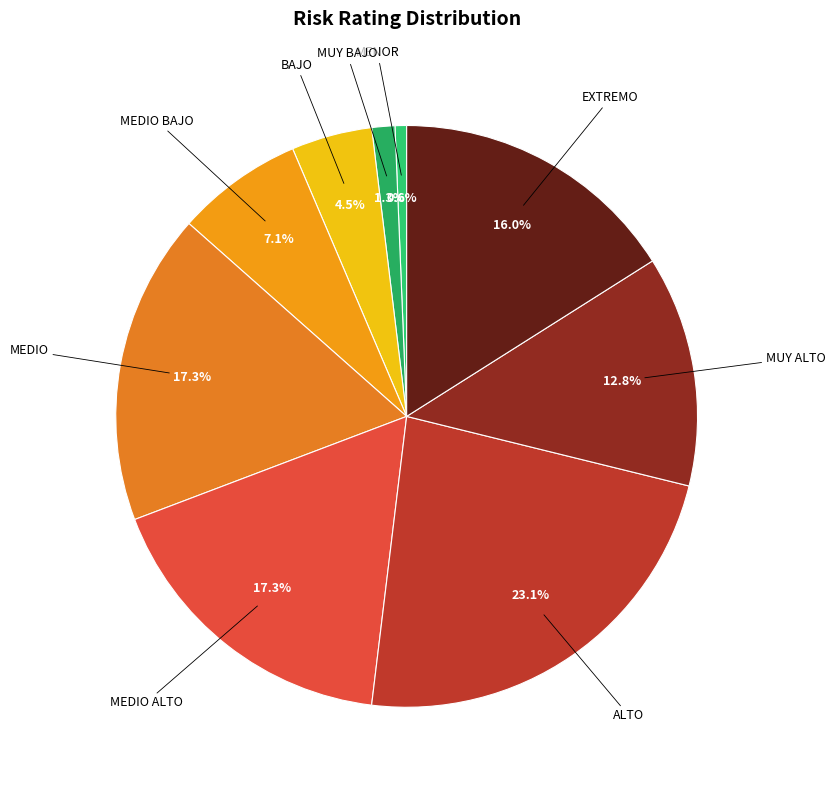

Is ALTO the majority of the pie?

No